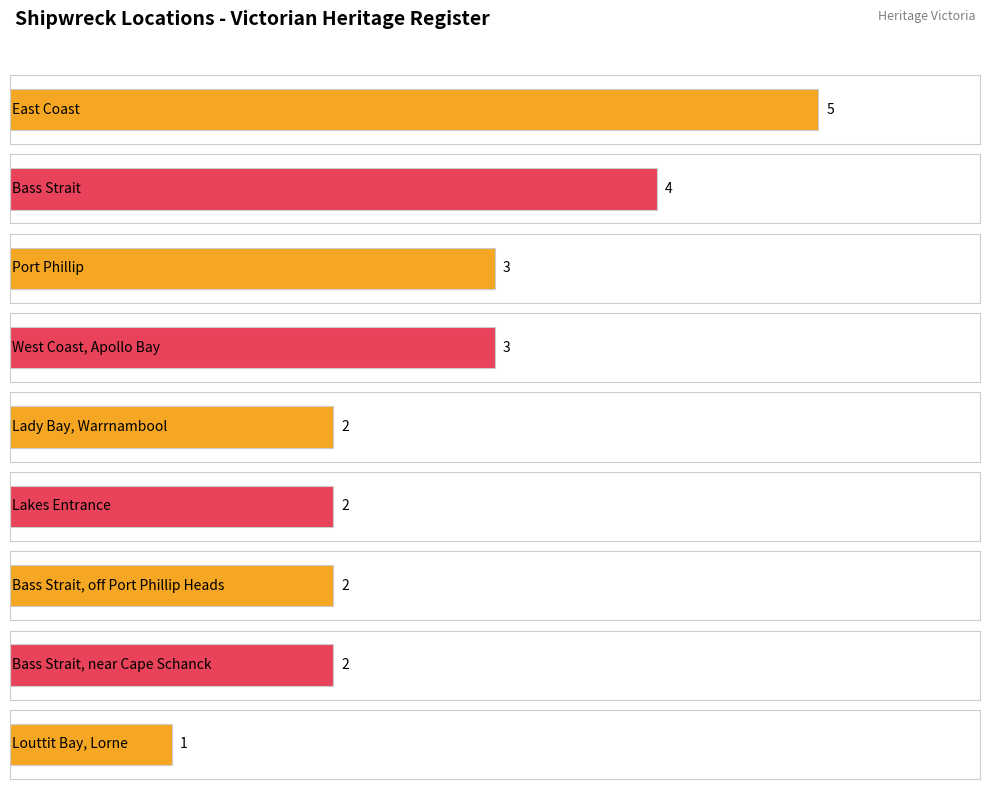

Where does the data first go above 2?

East Coast